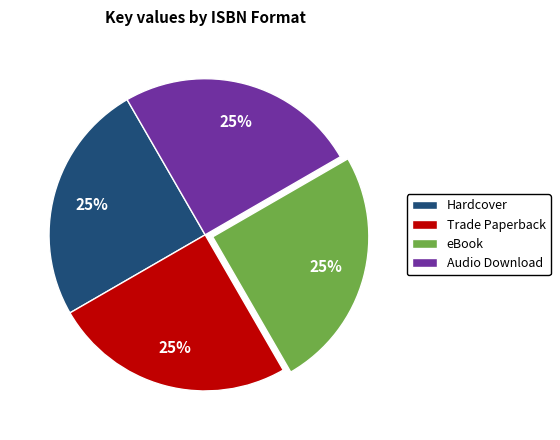

Is it true that Trade Paperback is 15% of the pie?

False